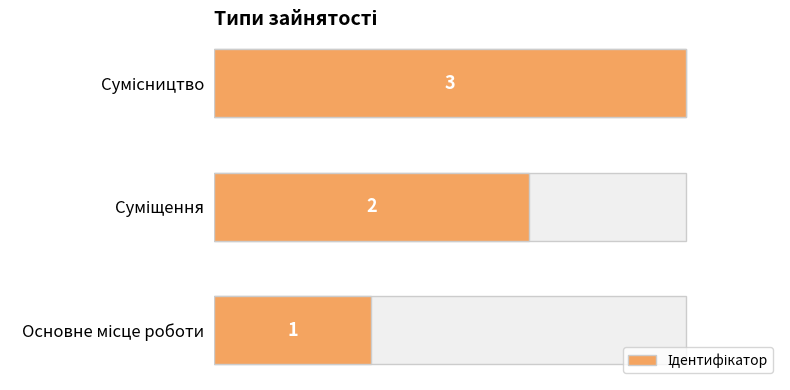

Which has a higher value, Суміщення or Основне місце роботи?

Суміщення